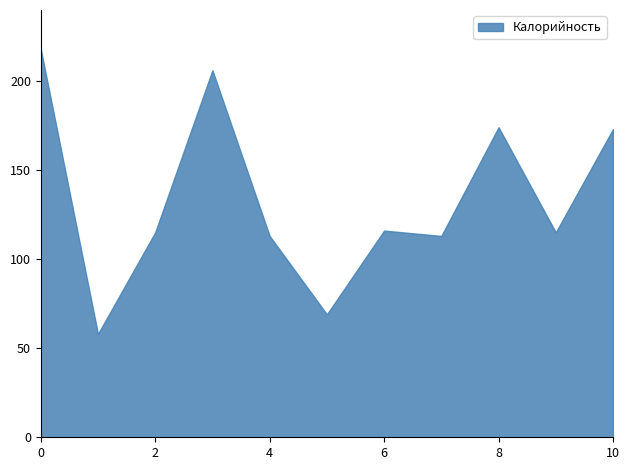

What is the difference between the values at 6 and 8?

58